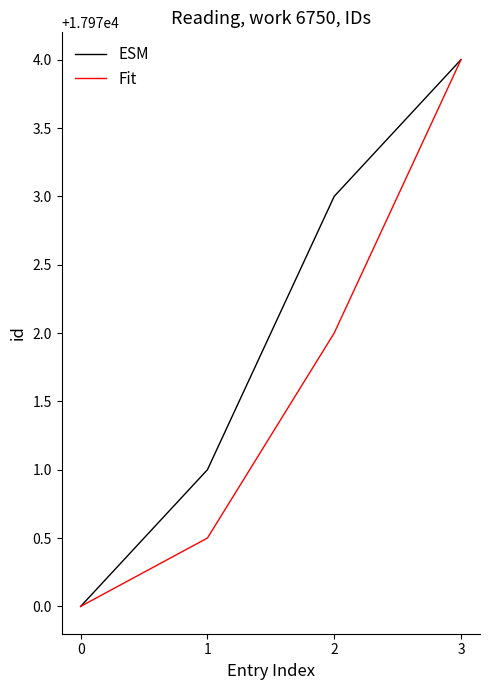

What is the sum of the Fit values at 1 and 2?

35942.5